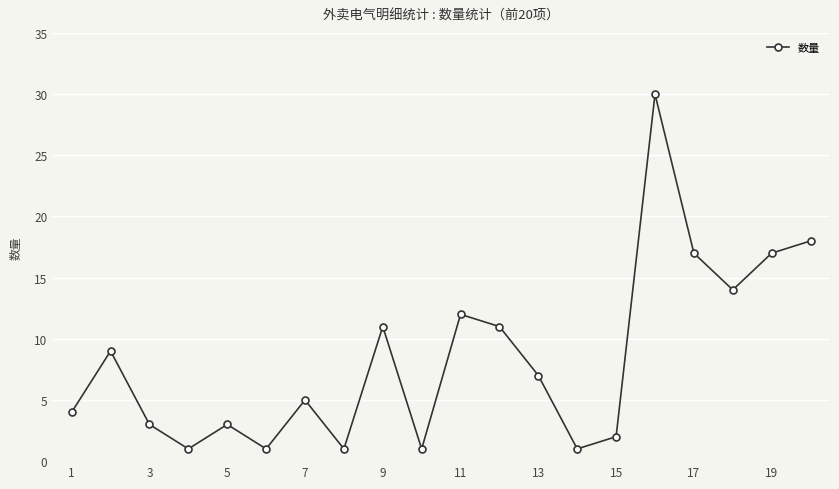

How many values are below 7?

10